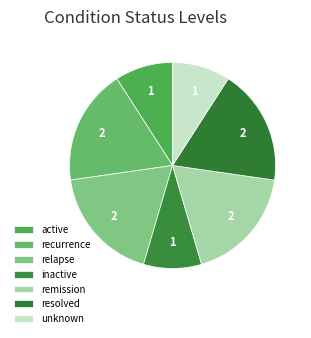

Is there a majority slice in this chart?

No